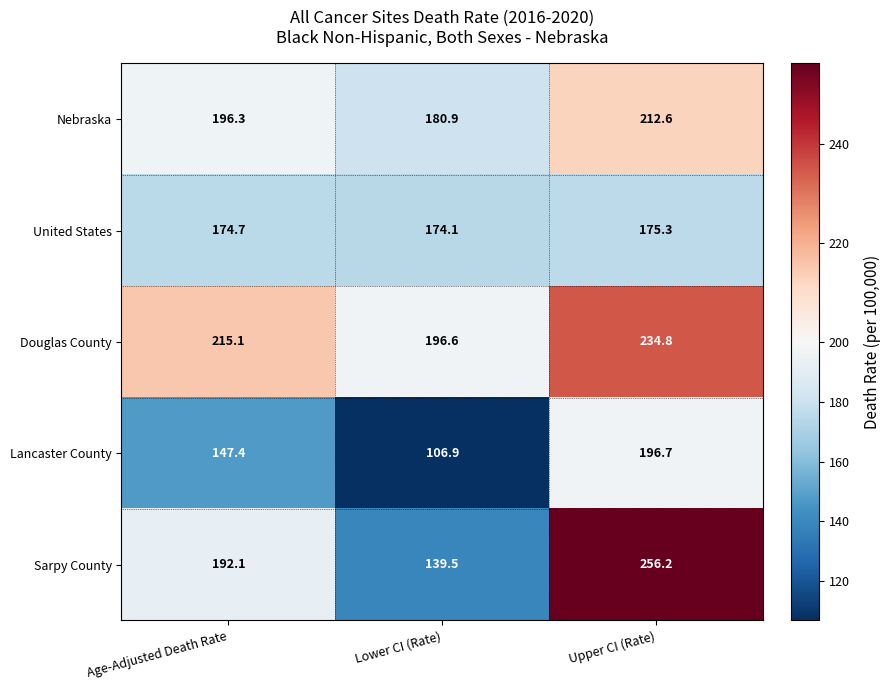

Count the number of categories in the chart.

3